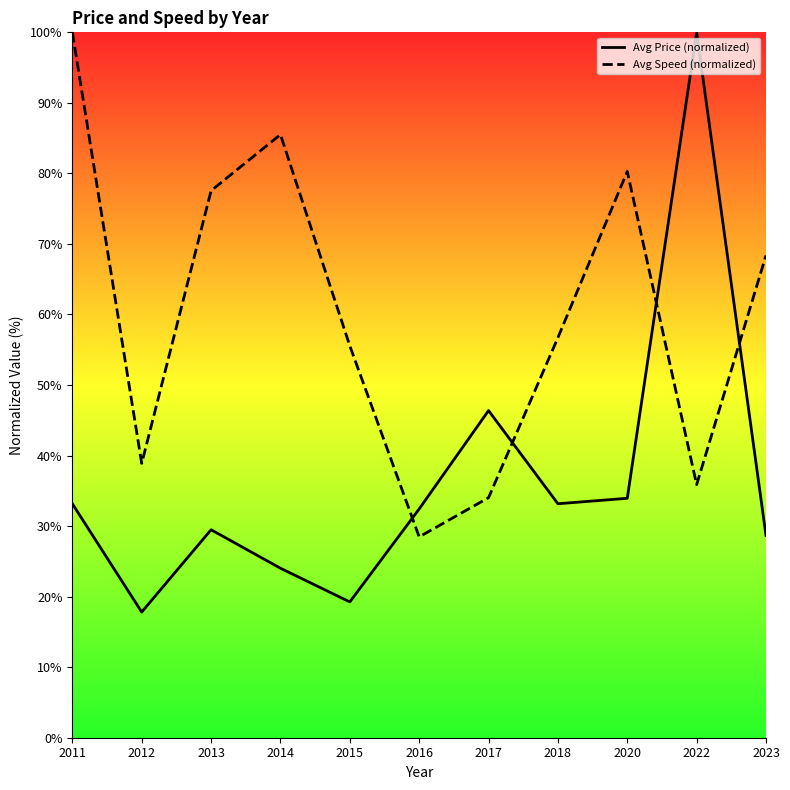

What is the total value across all series at 2018?

89.9